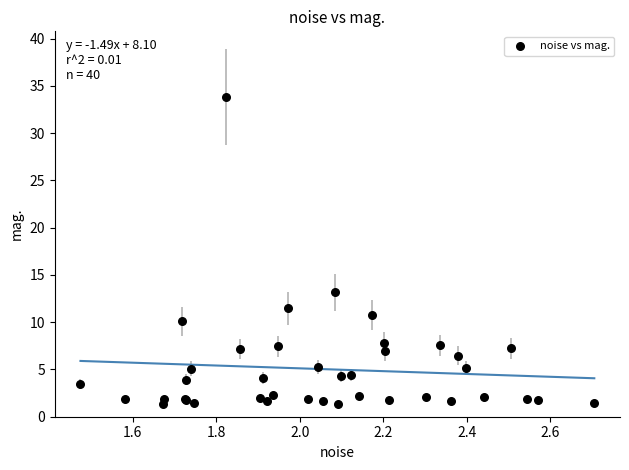

What Y value in the scatter plot is closest to 17?

13.2